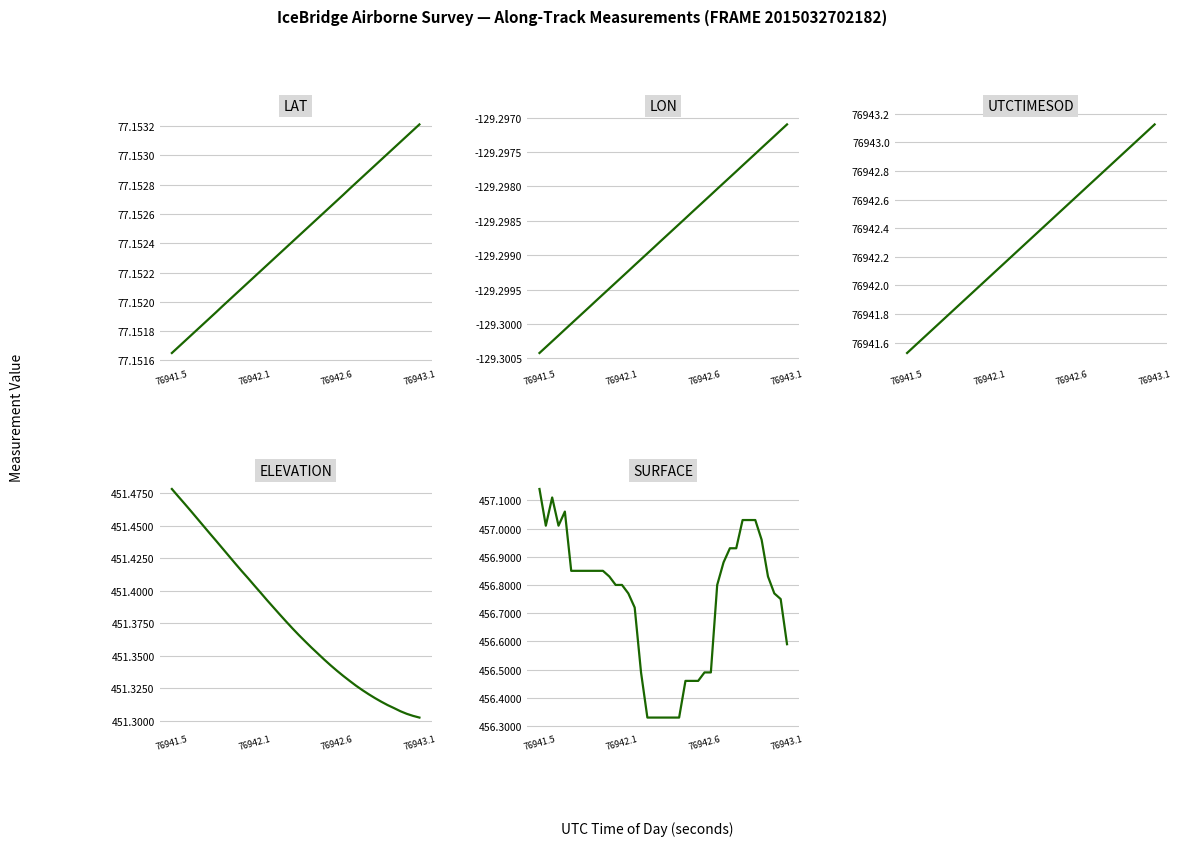

True or false: ELEVATION has more than 1 interior local peaks.

False